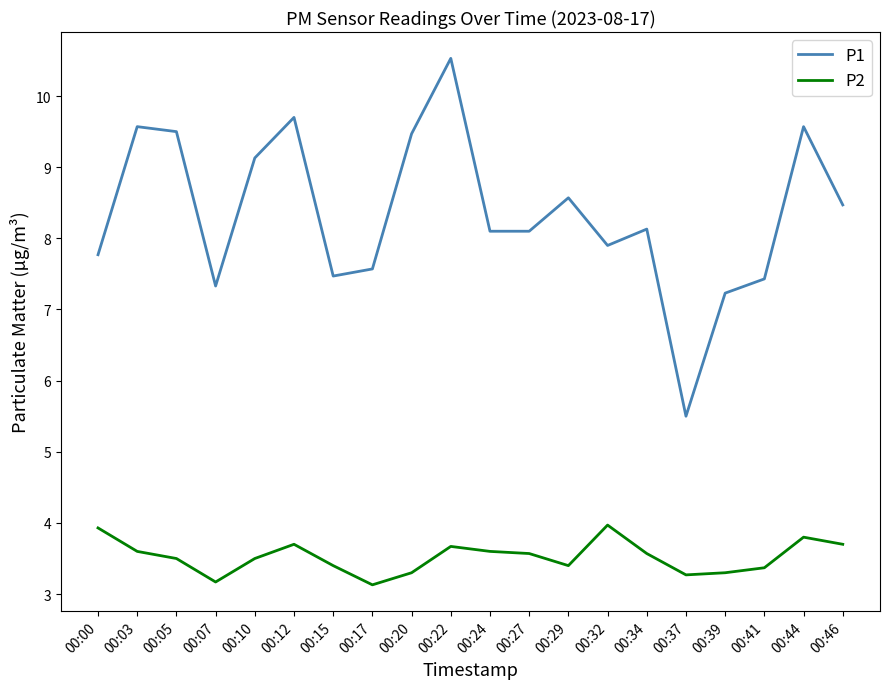

What is the difference between the highest and lowest values at 00:22?

6.9